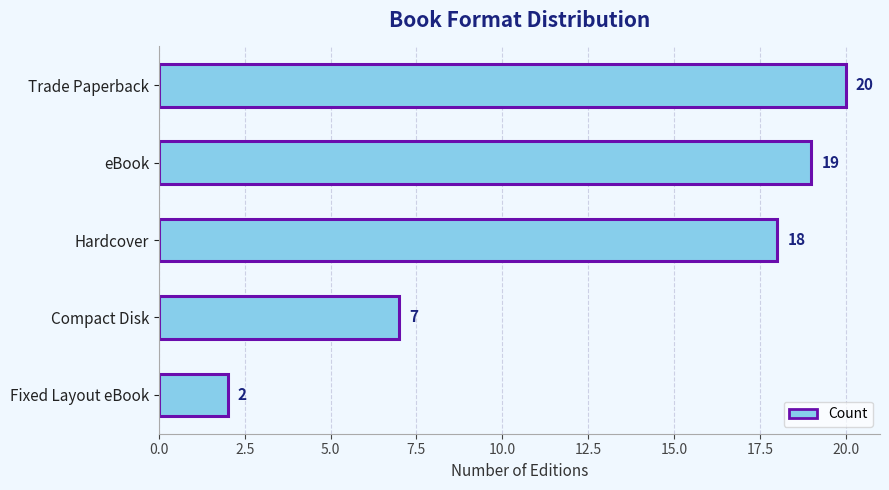

What is the maximum value shown in the chart?

20